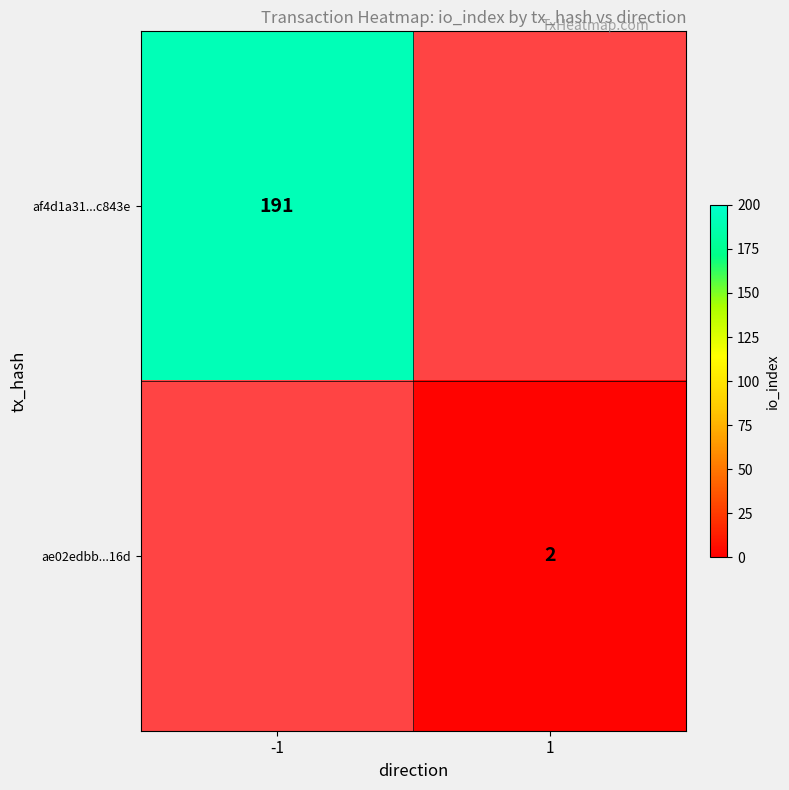

The ae02edbb...16d series shows 3 at 1. True or false?

False